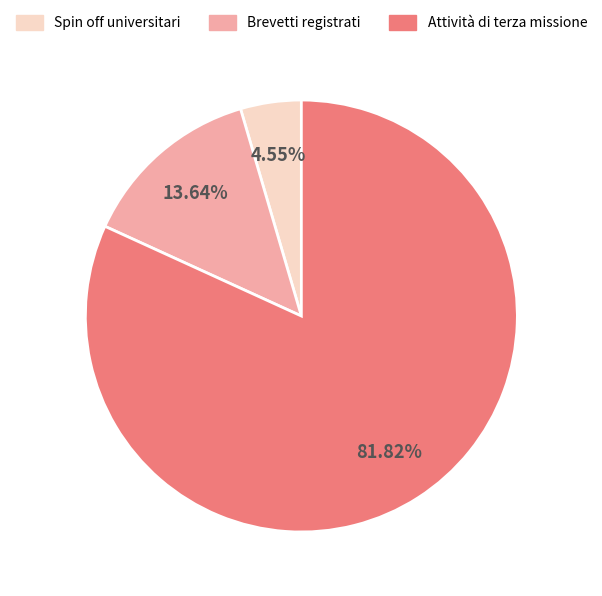

Is Brevetti registrati the majority of the pie?

No